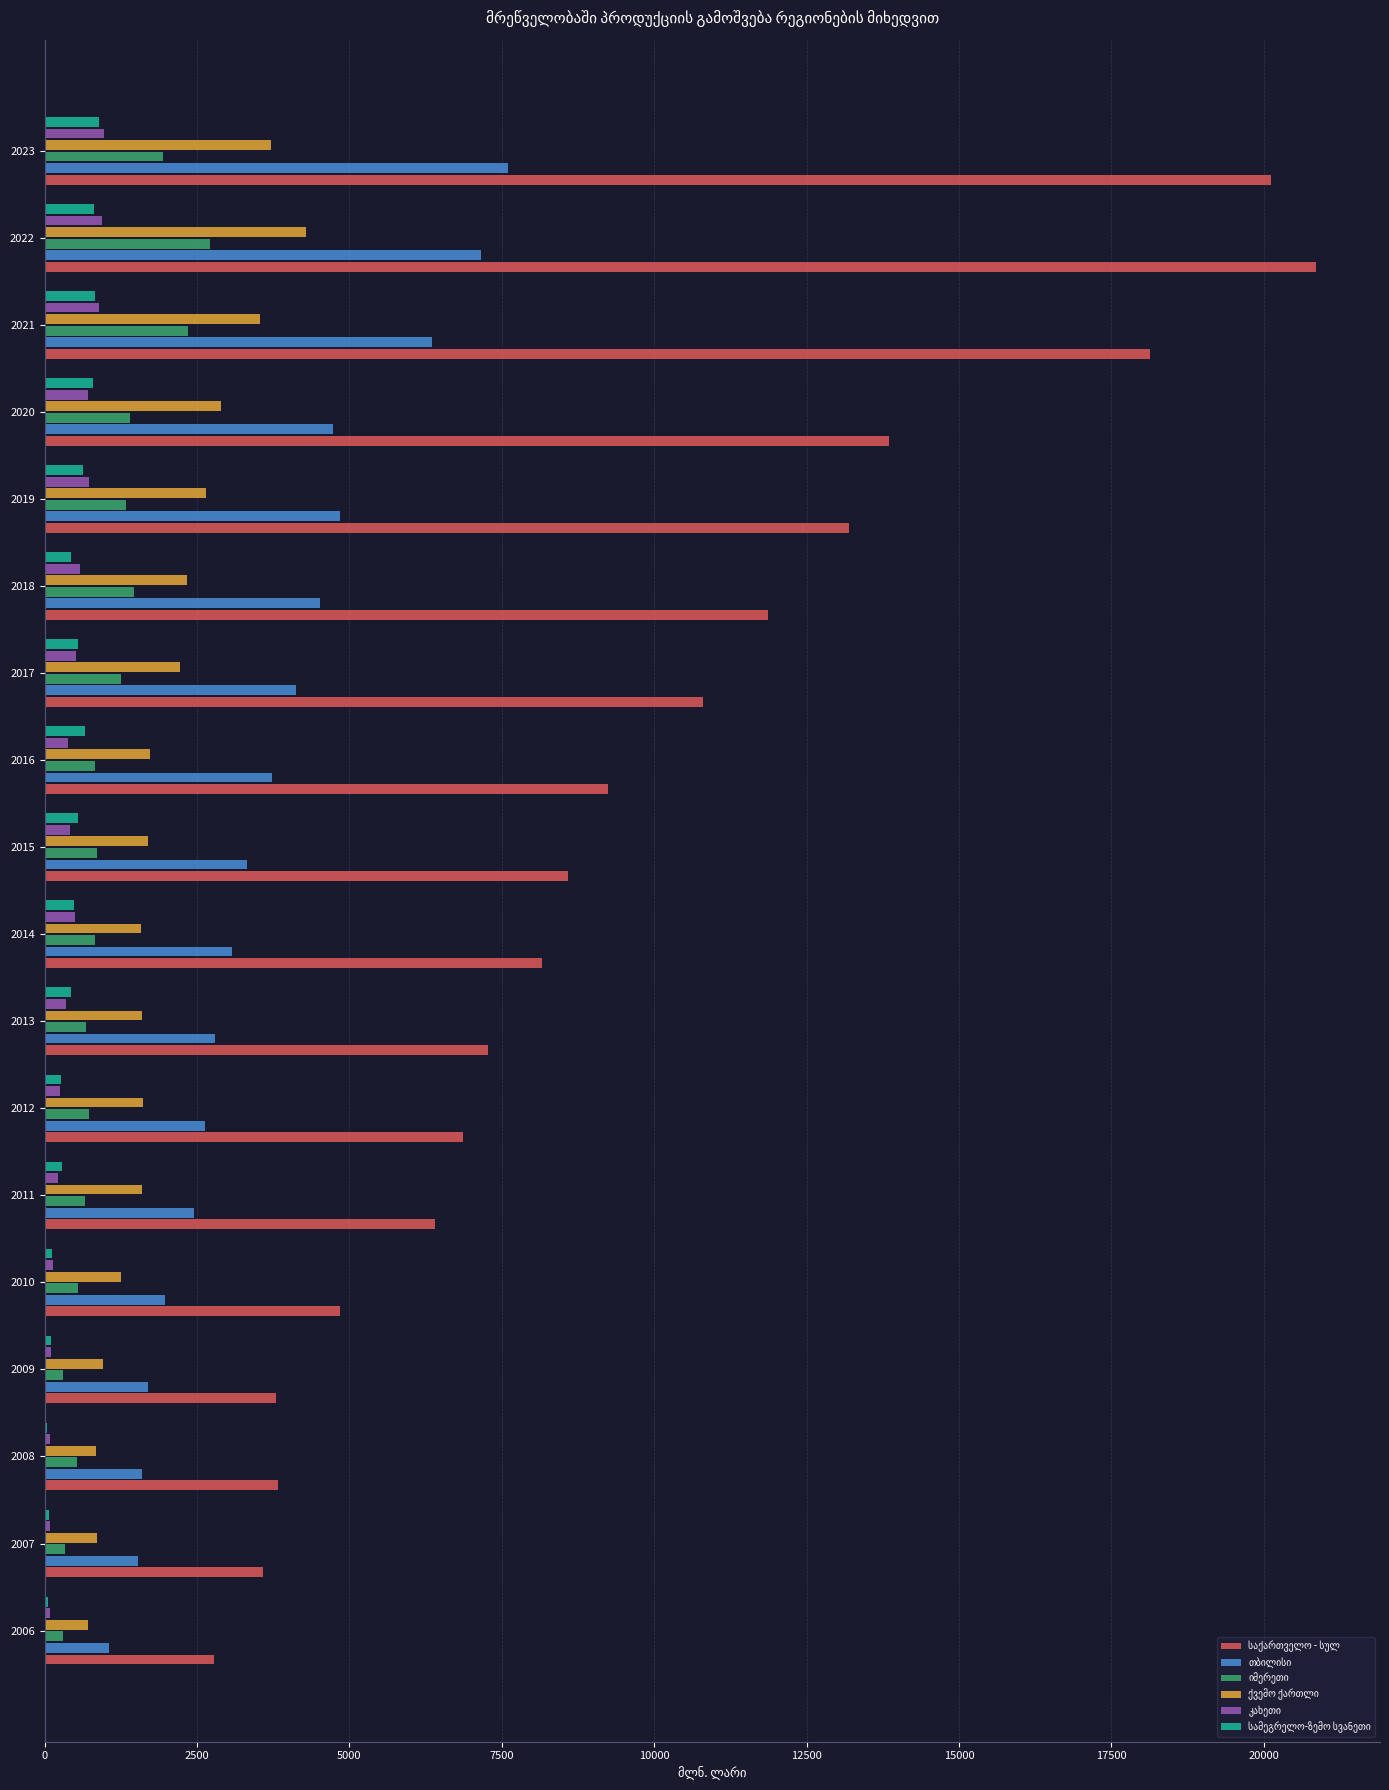

What is the total value across all series at 2019?

23384.3